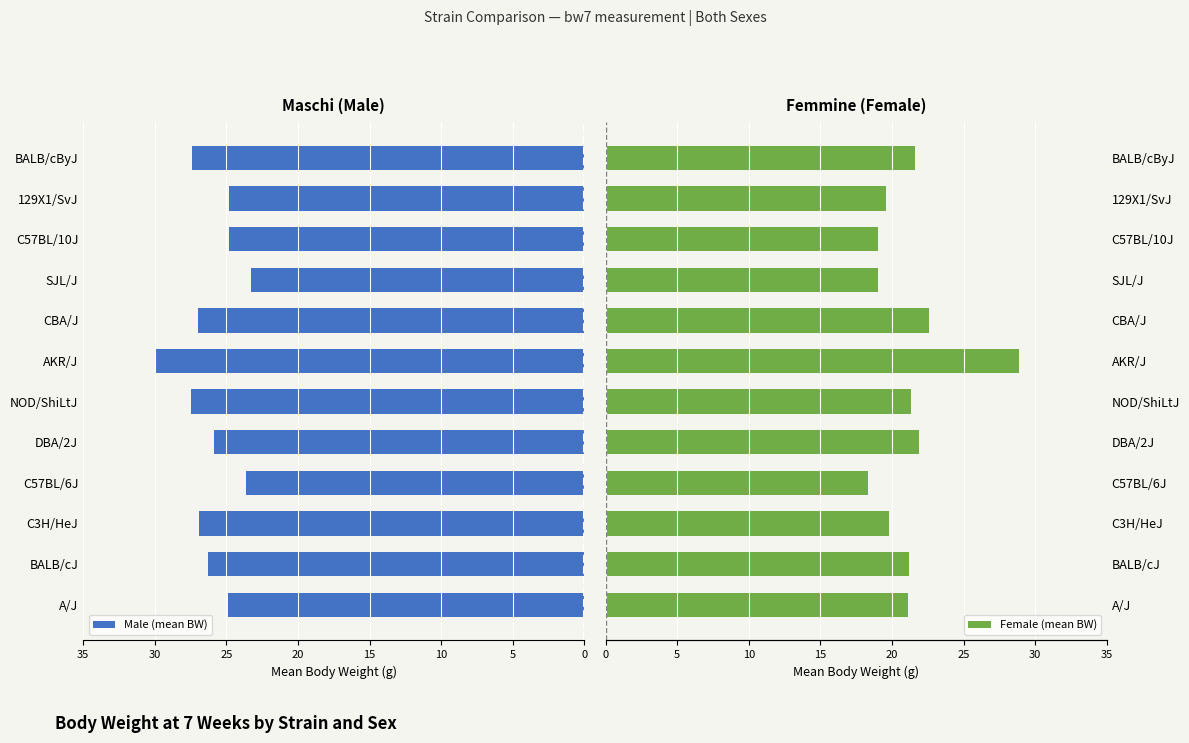

What value does the Male (mean BW) series have at AKR/J?

29.9